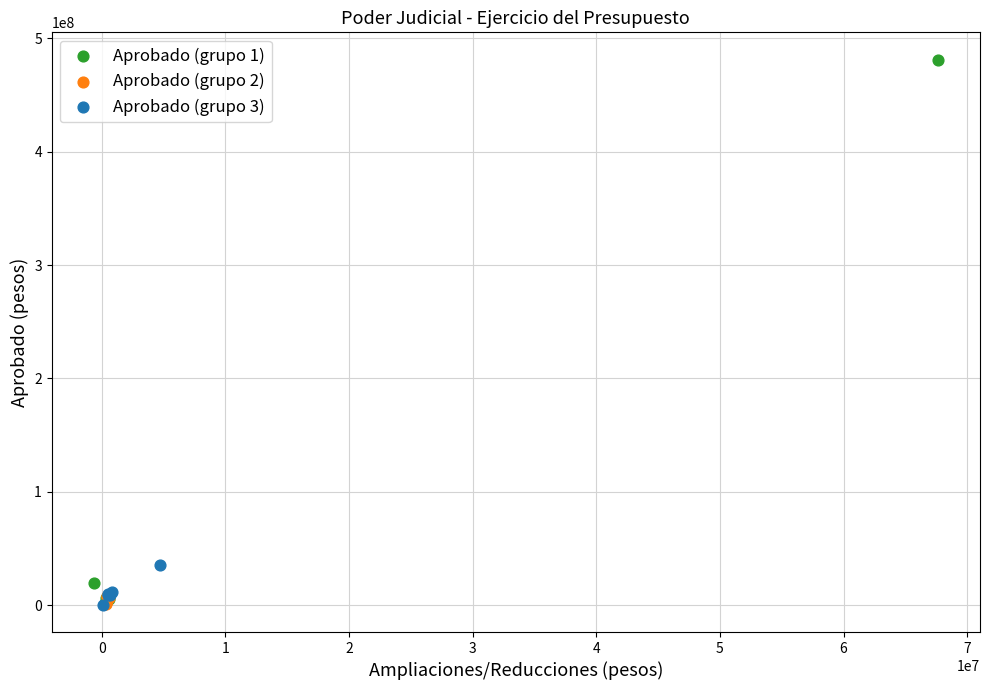

Which series contains the highest Y value?

Aprobado (grupo 1)